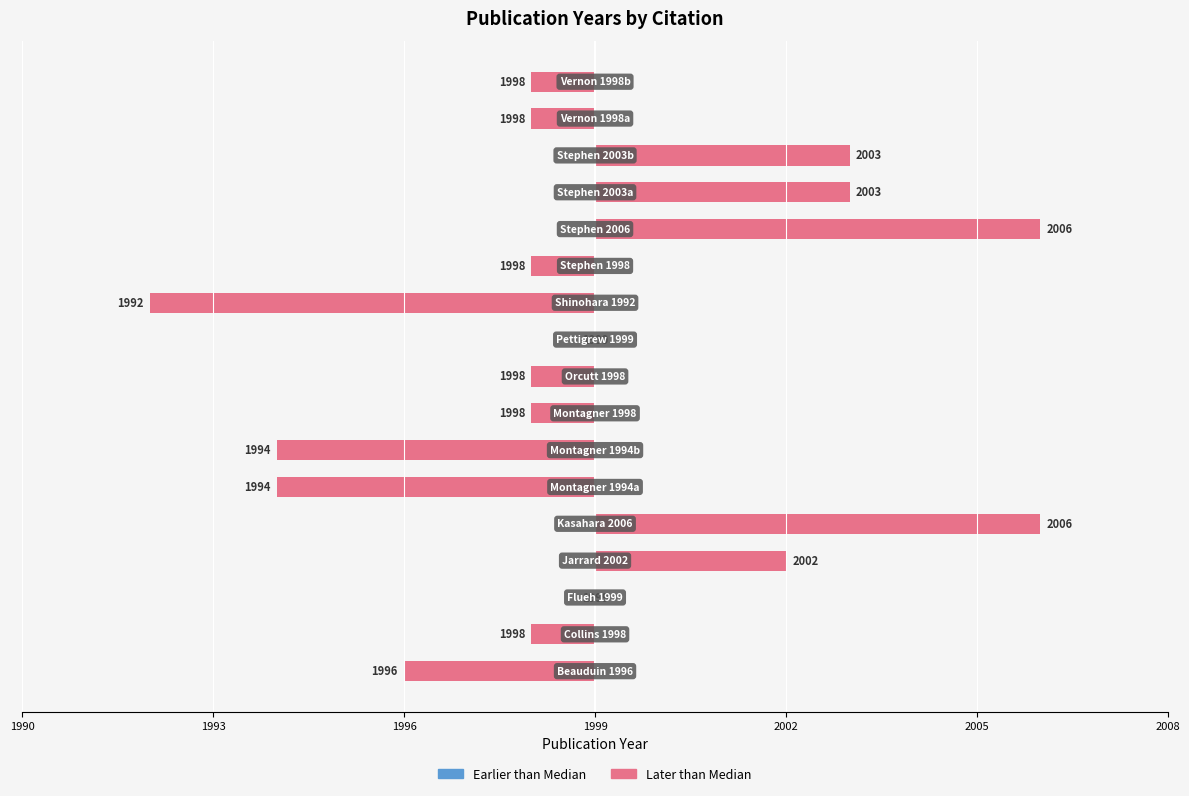

How many data points in Later than Median are less than -1?

4